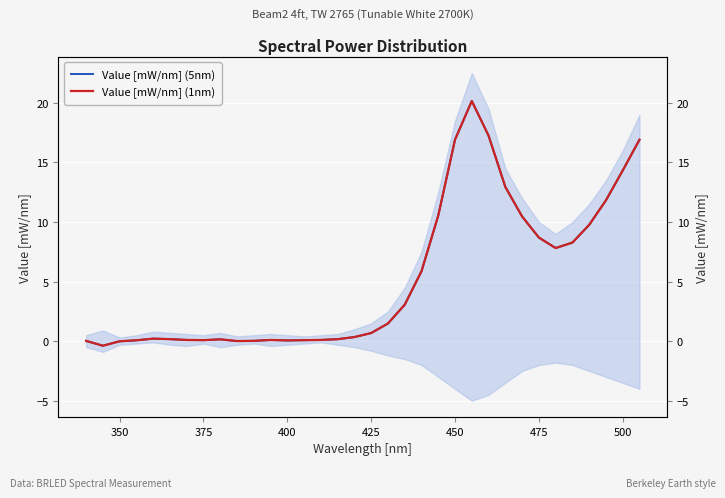

What are all the series names shown in the legend?

Value [mW/nm] (5nm), Value [mW/nm] (1nm)